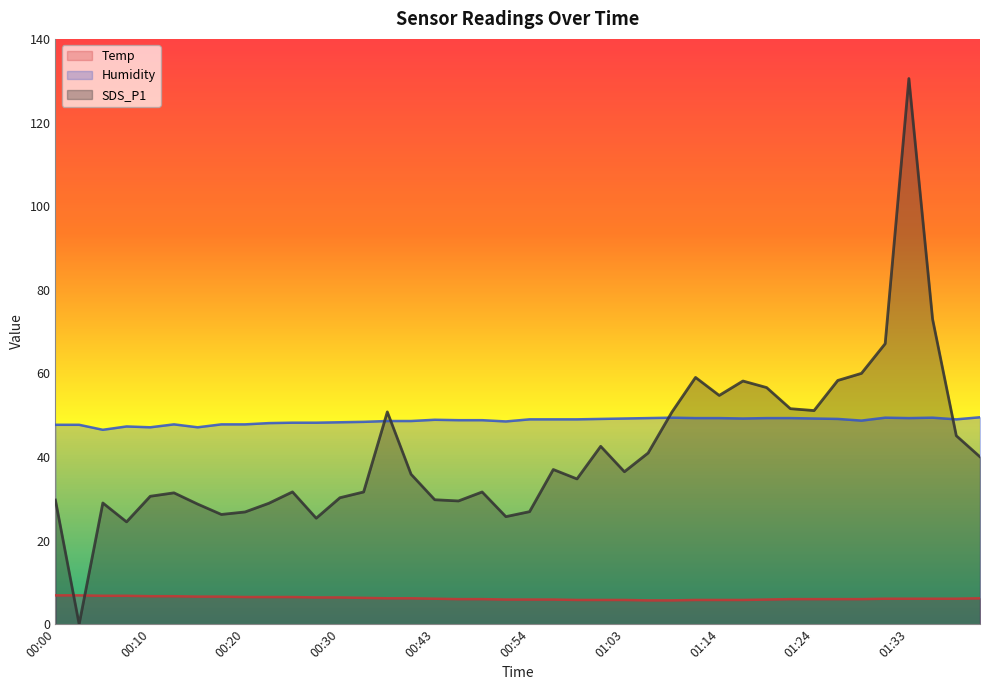

At which category does the chart reach its minimum across all series?

00:03